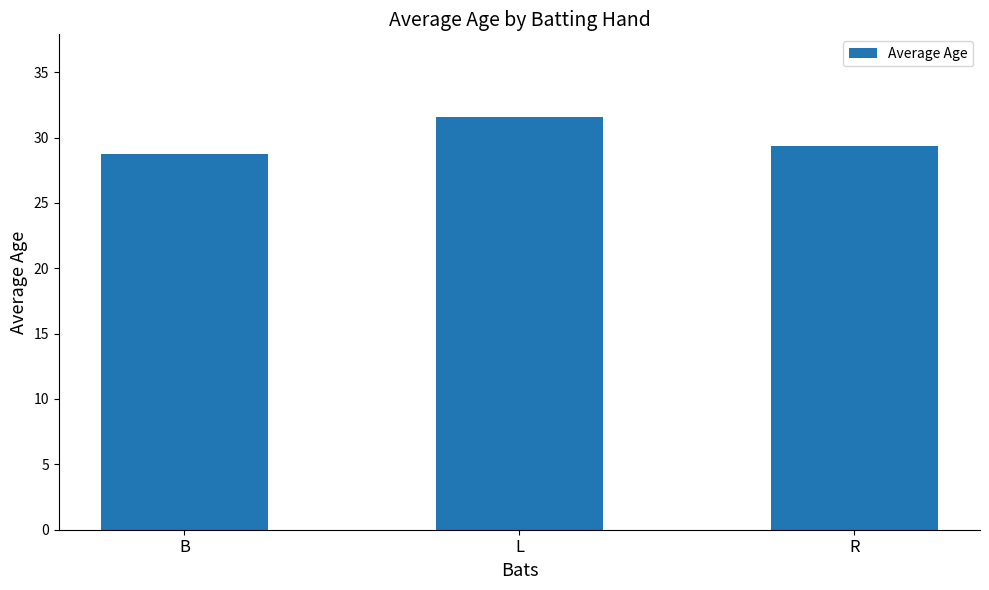

The value at R is 52.6. True or false?

False